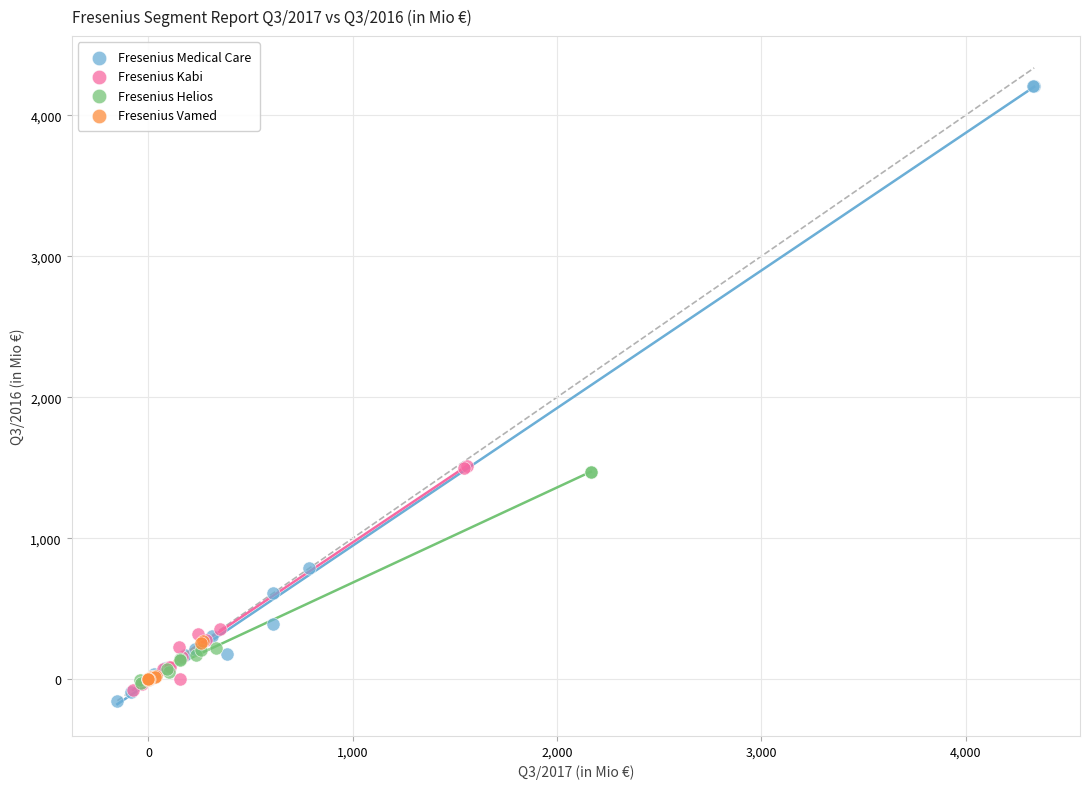

Which series has the widest spread of Y values?

Fresenius Medical Care